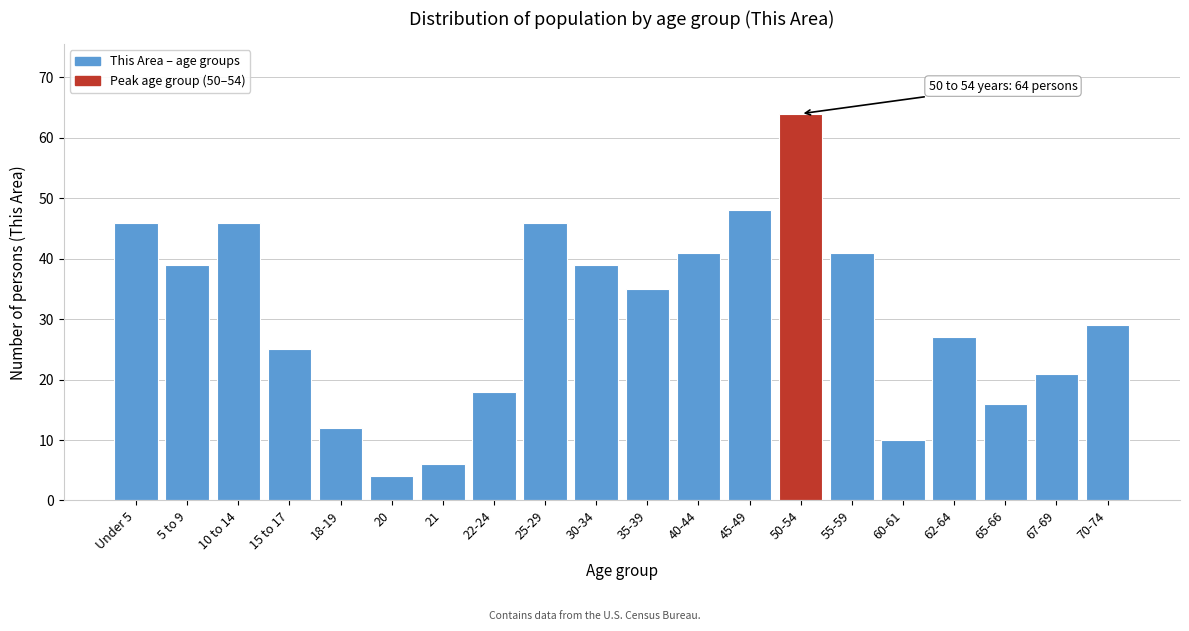

Reading right to left, transcribe all the data shown in this chart.

29	21	16	27	10	41	64	48	41	35	39	46	18	6	4	12	25	46	39	46